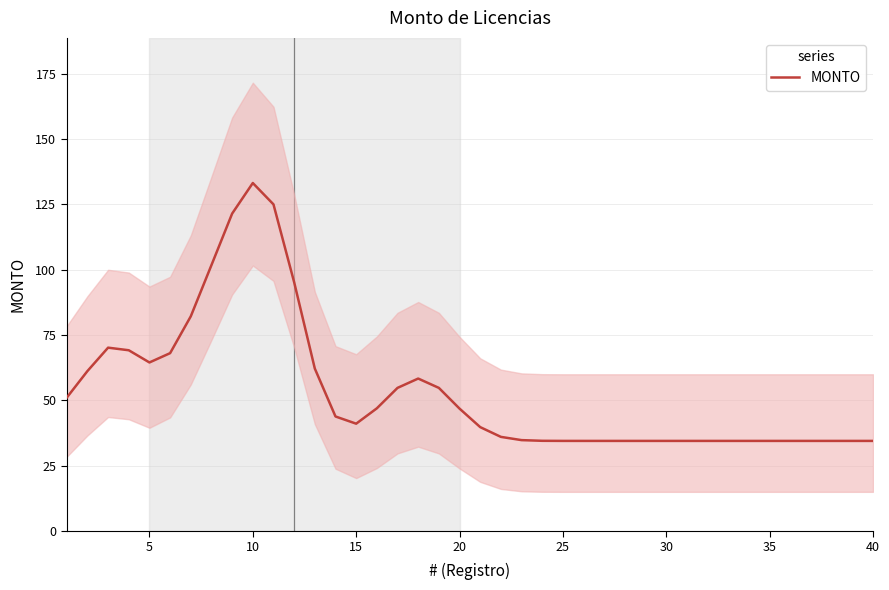

What is the average value?

53.7